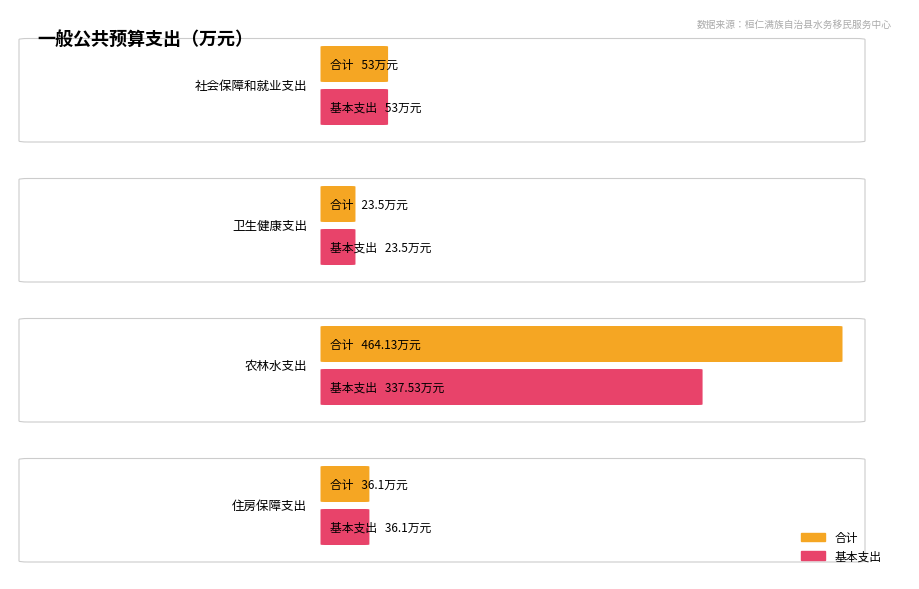

What is the difference between the maximum and minimum values in the 基本支出 series?

314.0